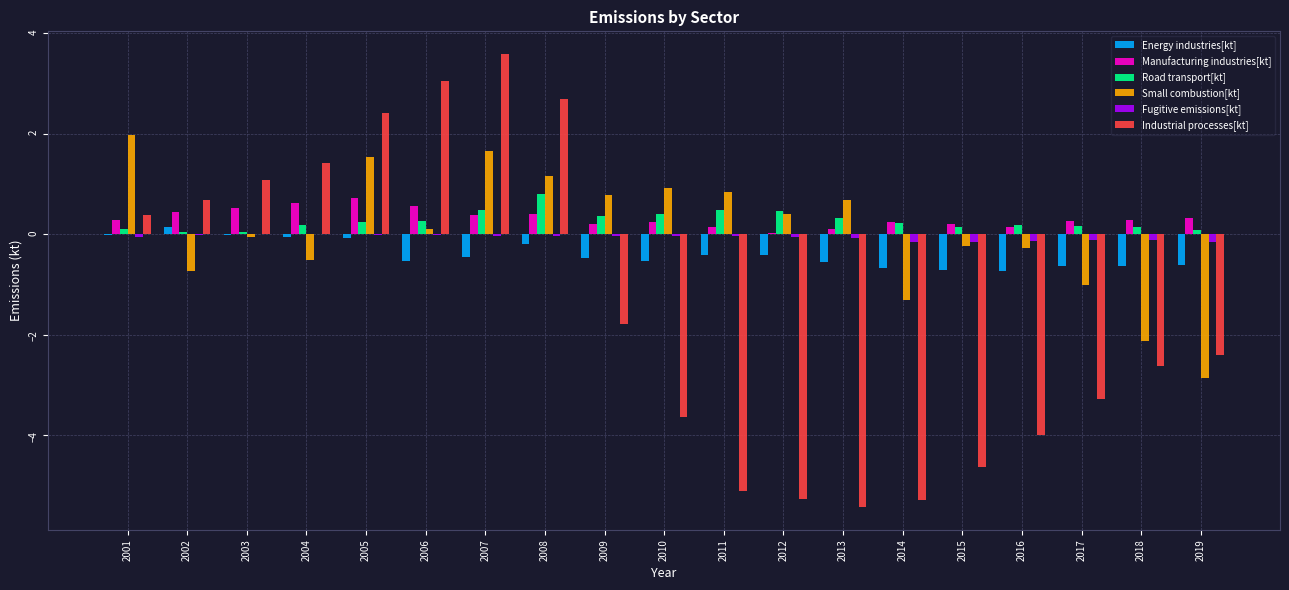

How many data points in Industrial processes[kt] are above -2?

9